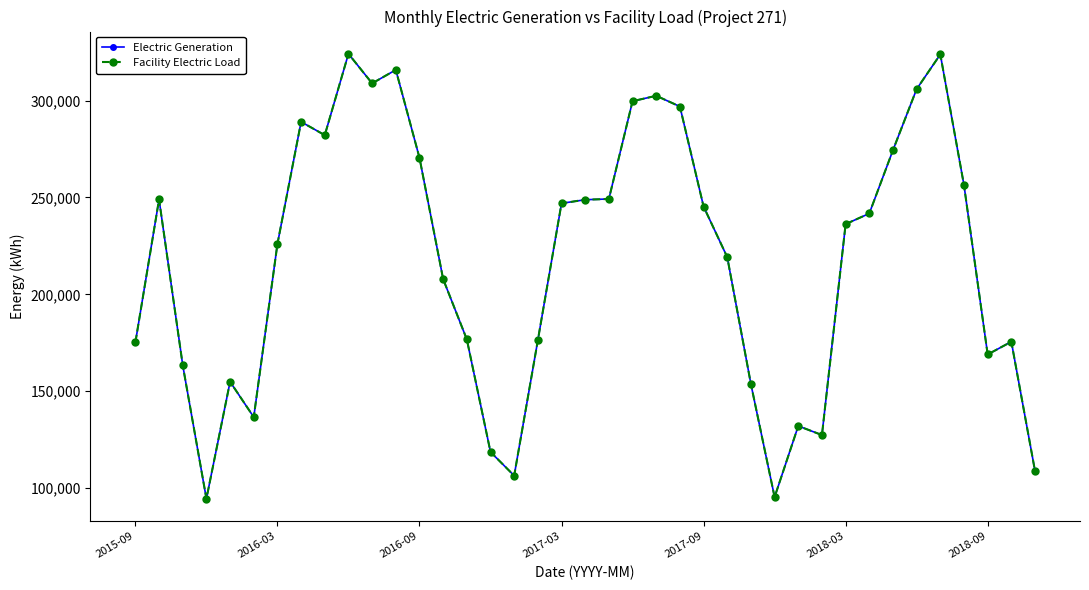

True or false: Electric Generation has more than 1 points higher than both neighbors.

True